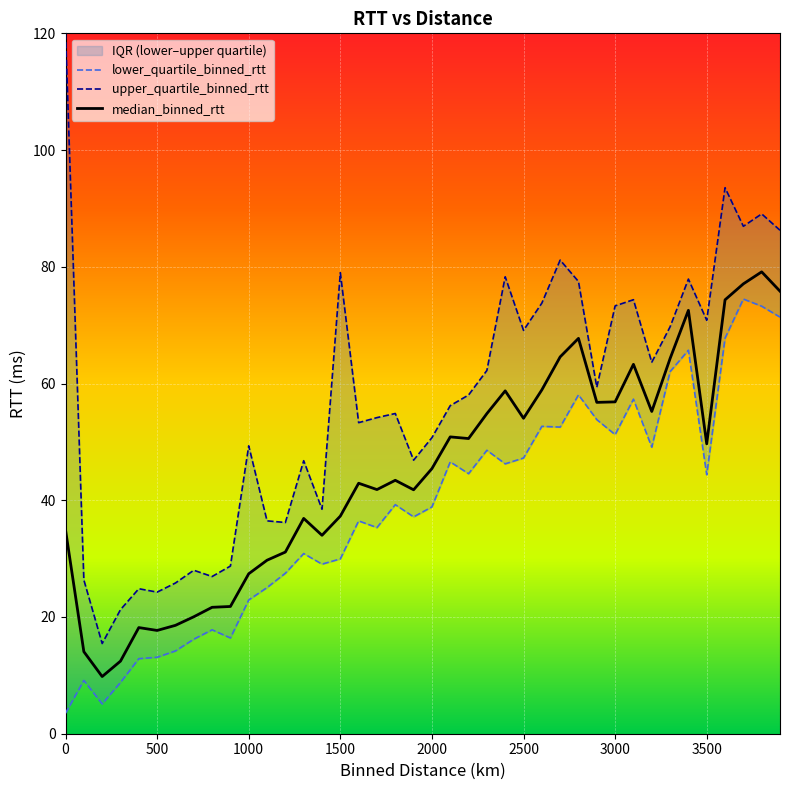

Which category has the highest value in the median_binned_rtt series?

3800.0